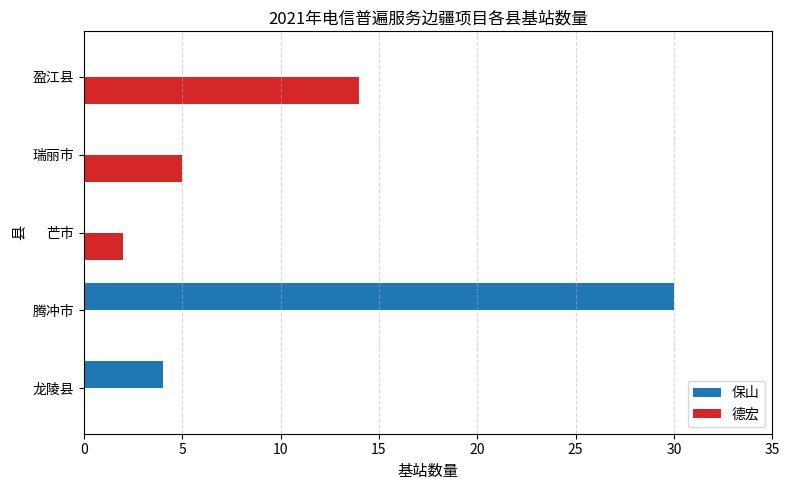

Which category has the highest value across all series?

腾冲市